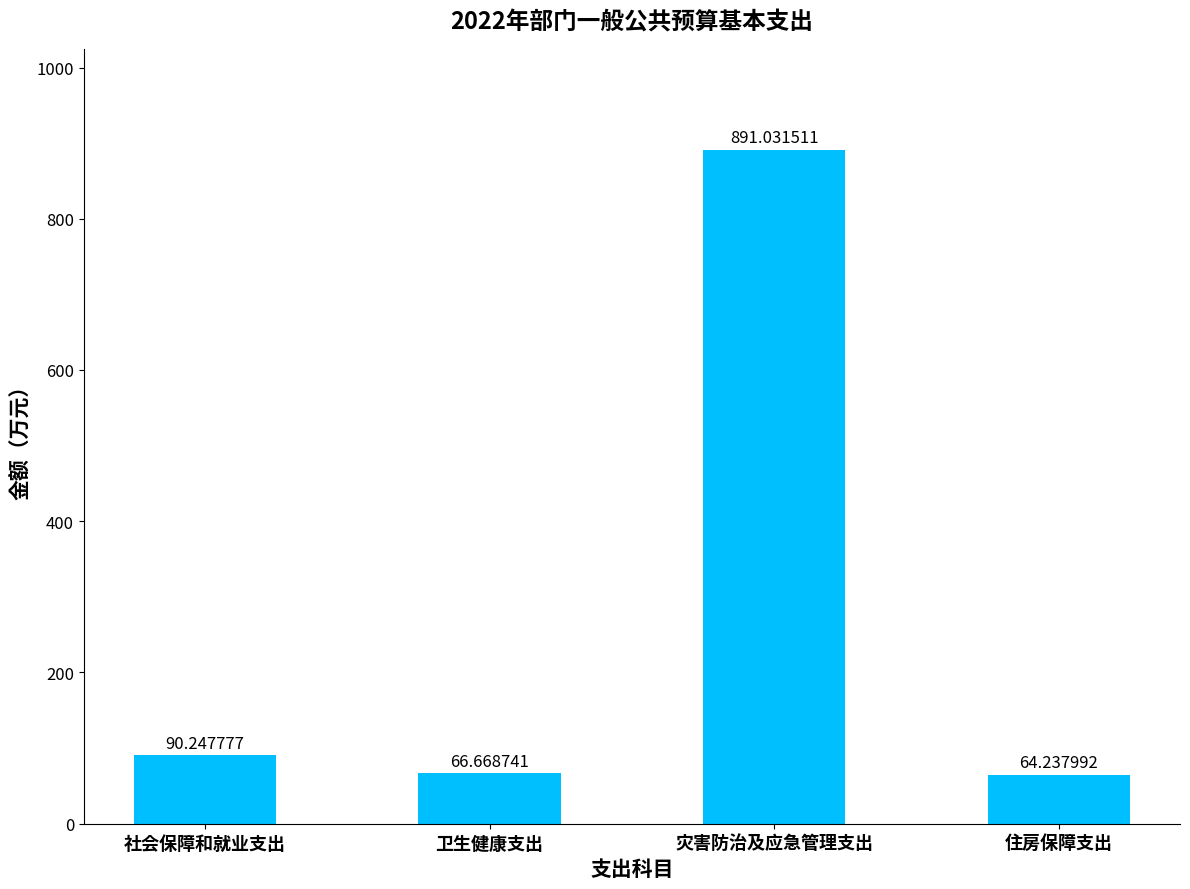

Rank the categories by value from highest to lowest.

灾害防治及应急管理支出, 社会保障和就业支出, 卫生健康支出, 住房保障支出